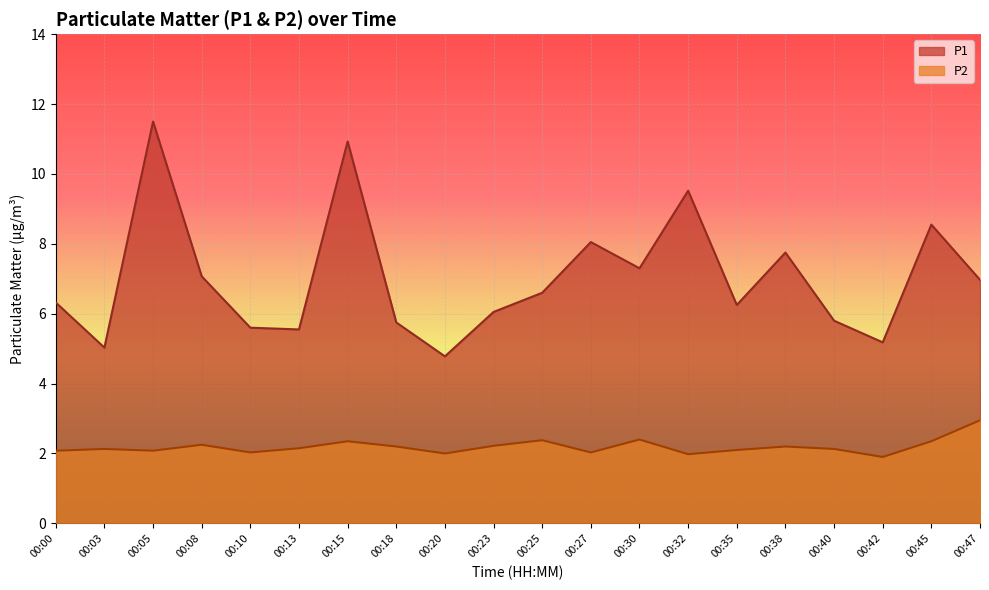

True or false: P1 has more than 2 points higher than both neighbors.

True